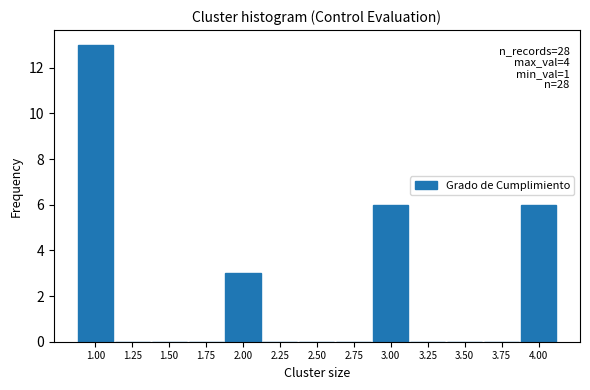

Which range on the x-axis has the tallest bar?

0.875 to 1.125